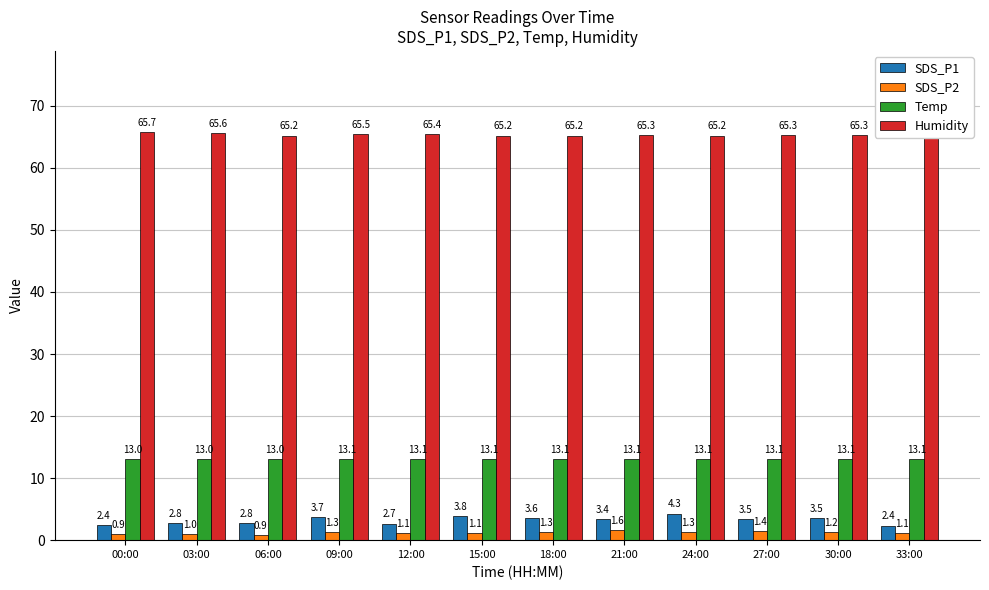

At which category is the sum across all series the highest?

24:00